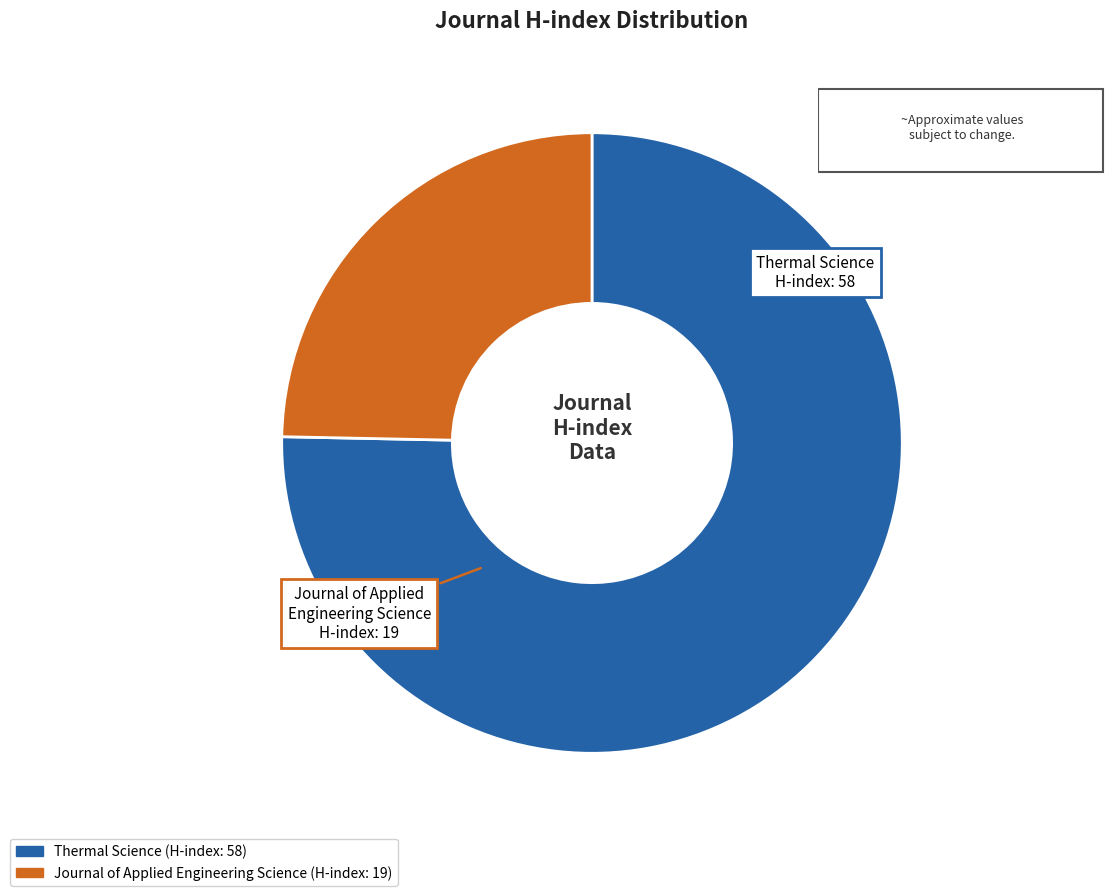

Is it true that Journal of Applied Engineering Science is 25% of the pie?

True